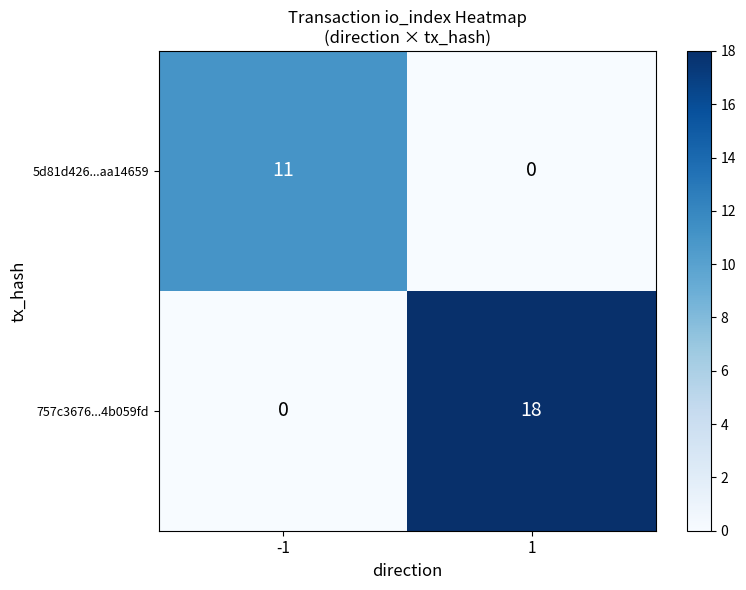

What is the total value across all series at 1?

18